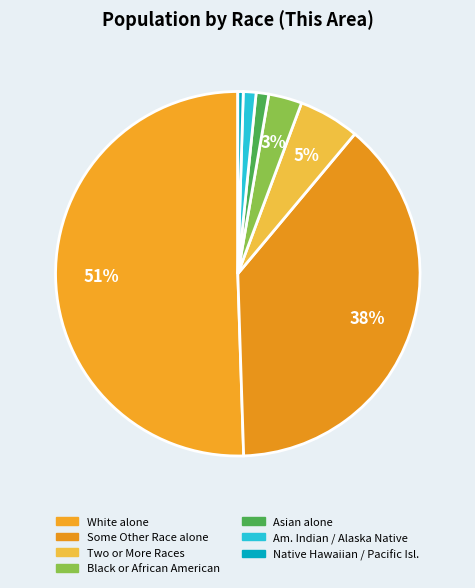

Does Two or More Races represent more than half of the total?

No